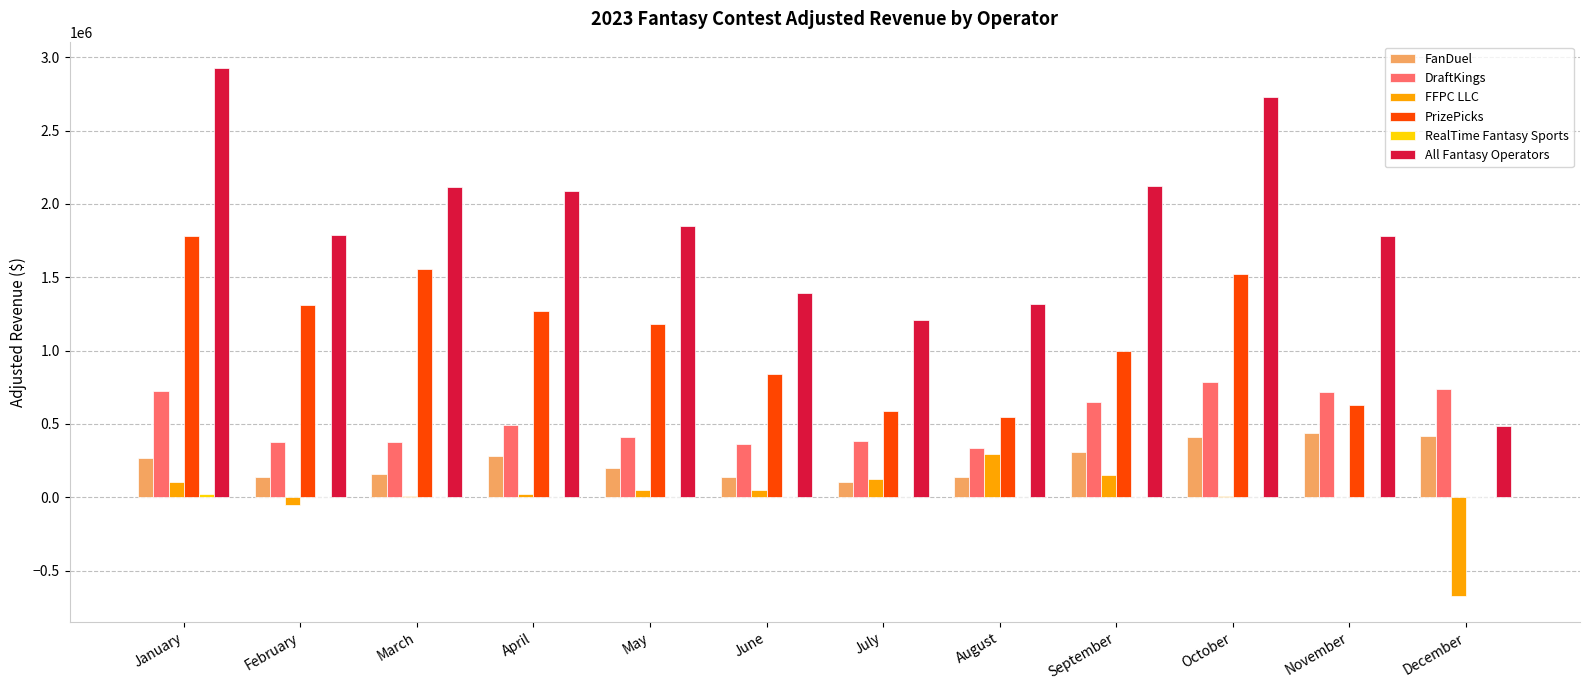

What is the total value across all series at February?

3569080.6